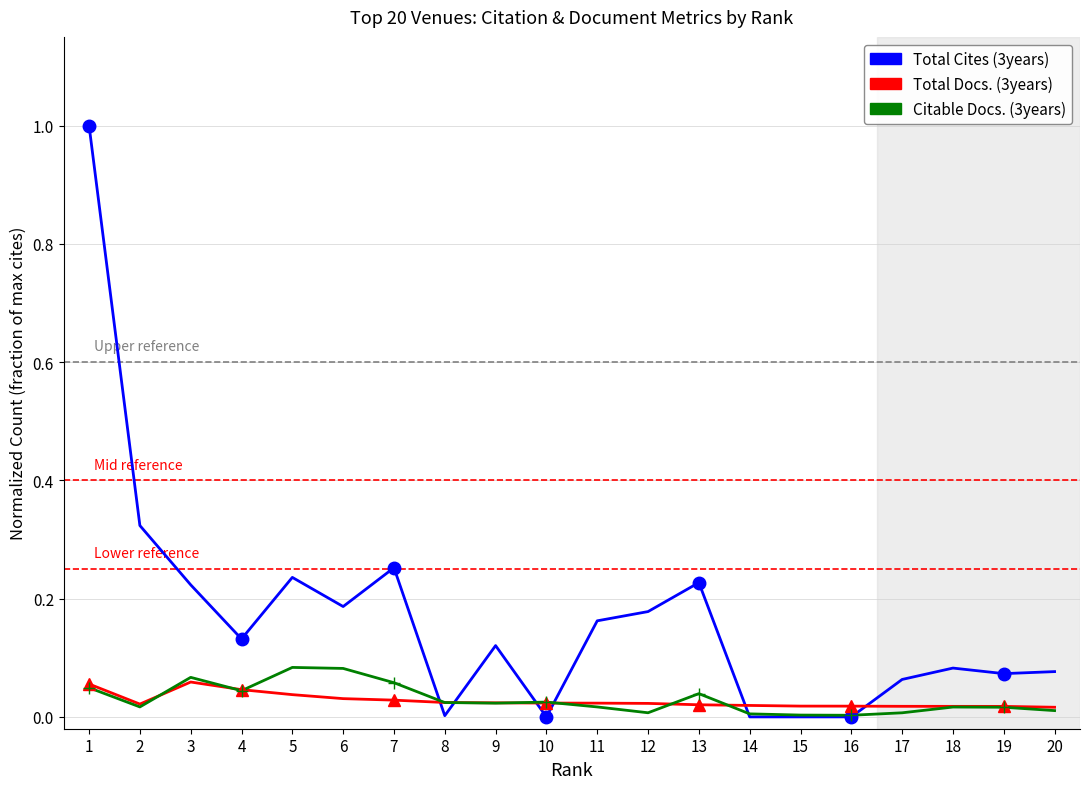

Is it true that Total Docs. (3years) equals 0.1 at 5?

False